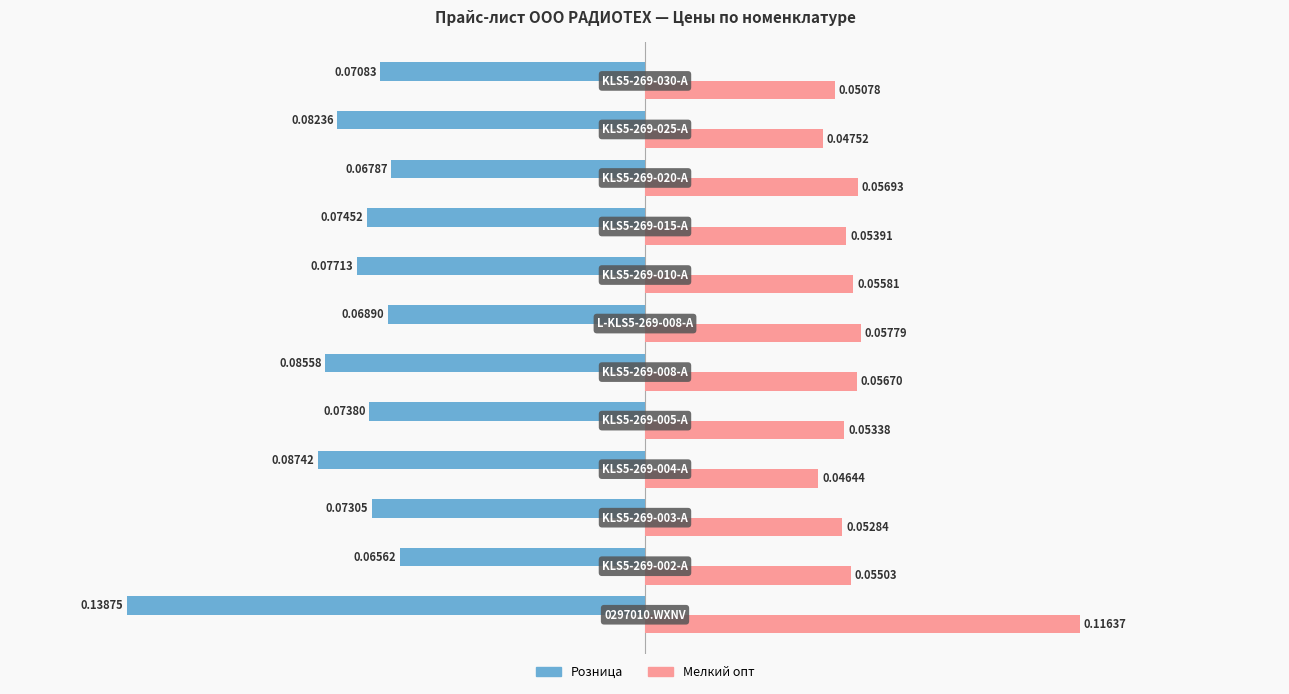

List the series in order of their peak value, highest first.

Мелкий опт, Розница